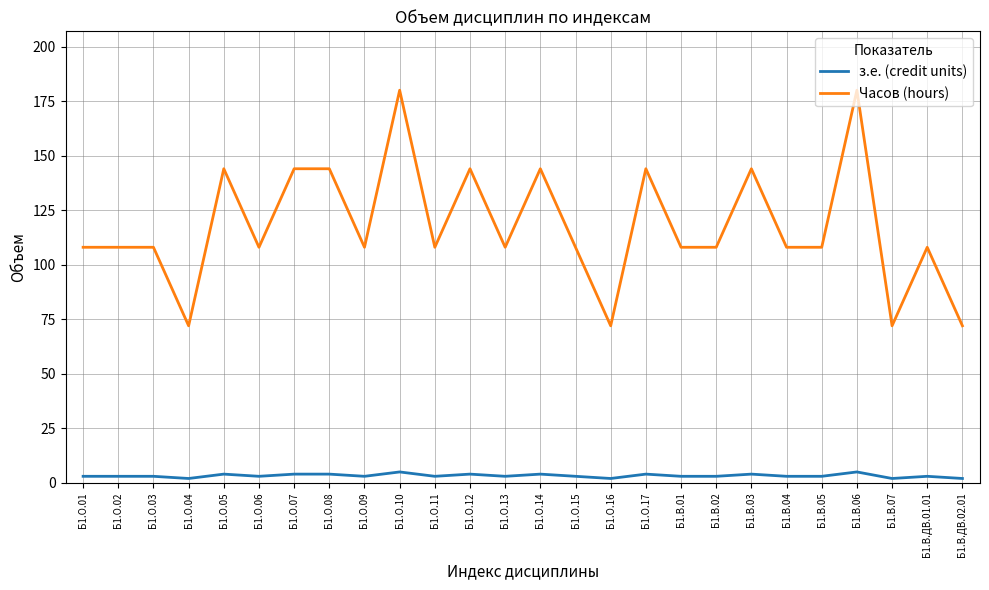

True or false: Часов (hours) and з.е. (credit units) intersect in this chart.

False